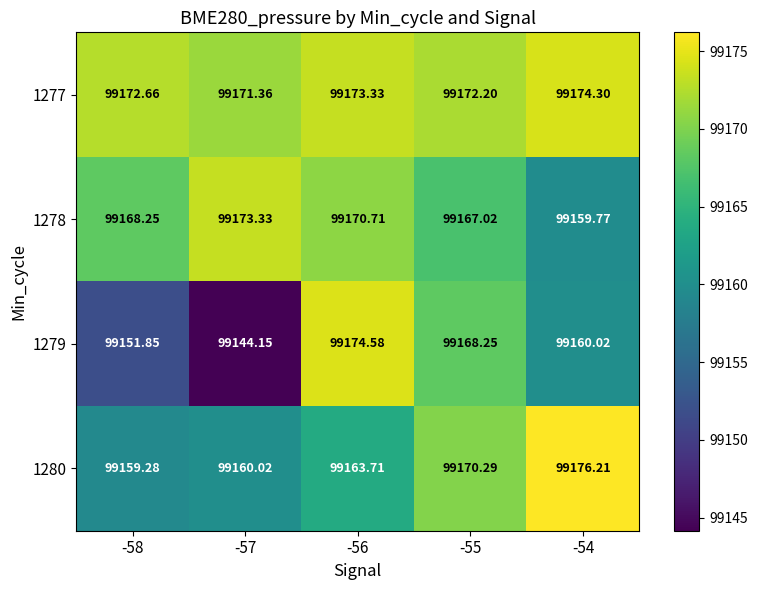

Which series changed the most between -56 and -55?

1280